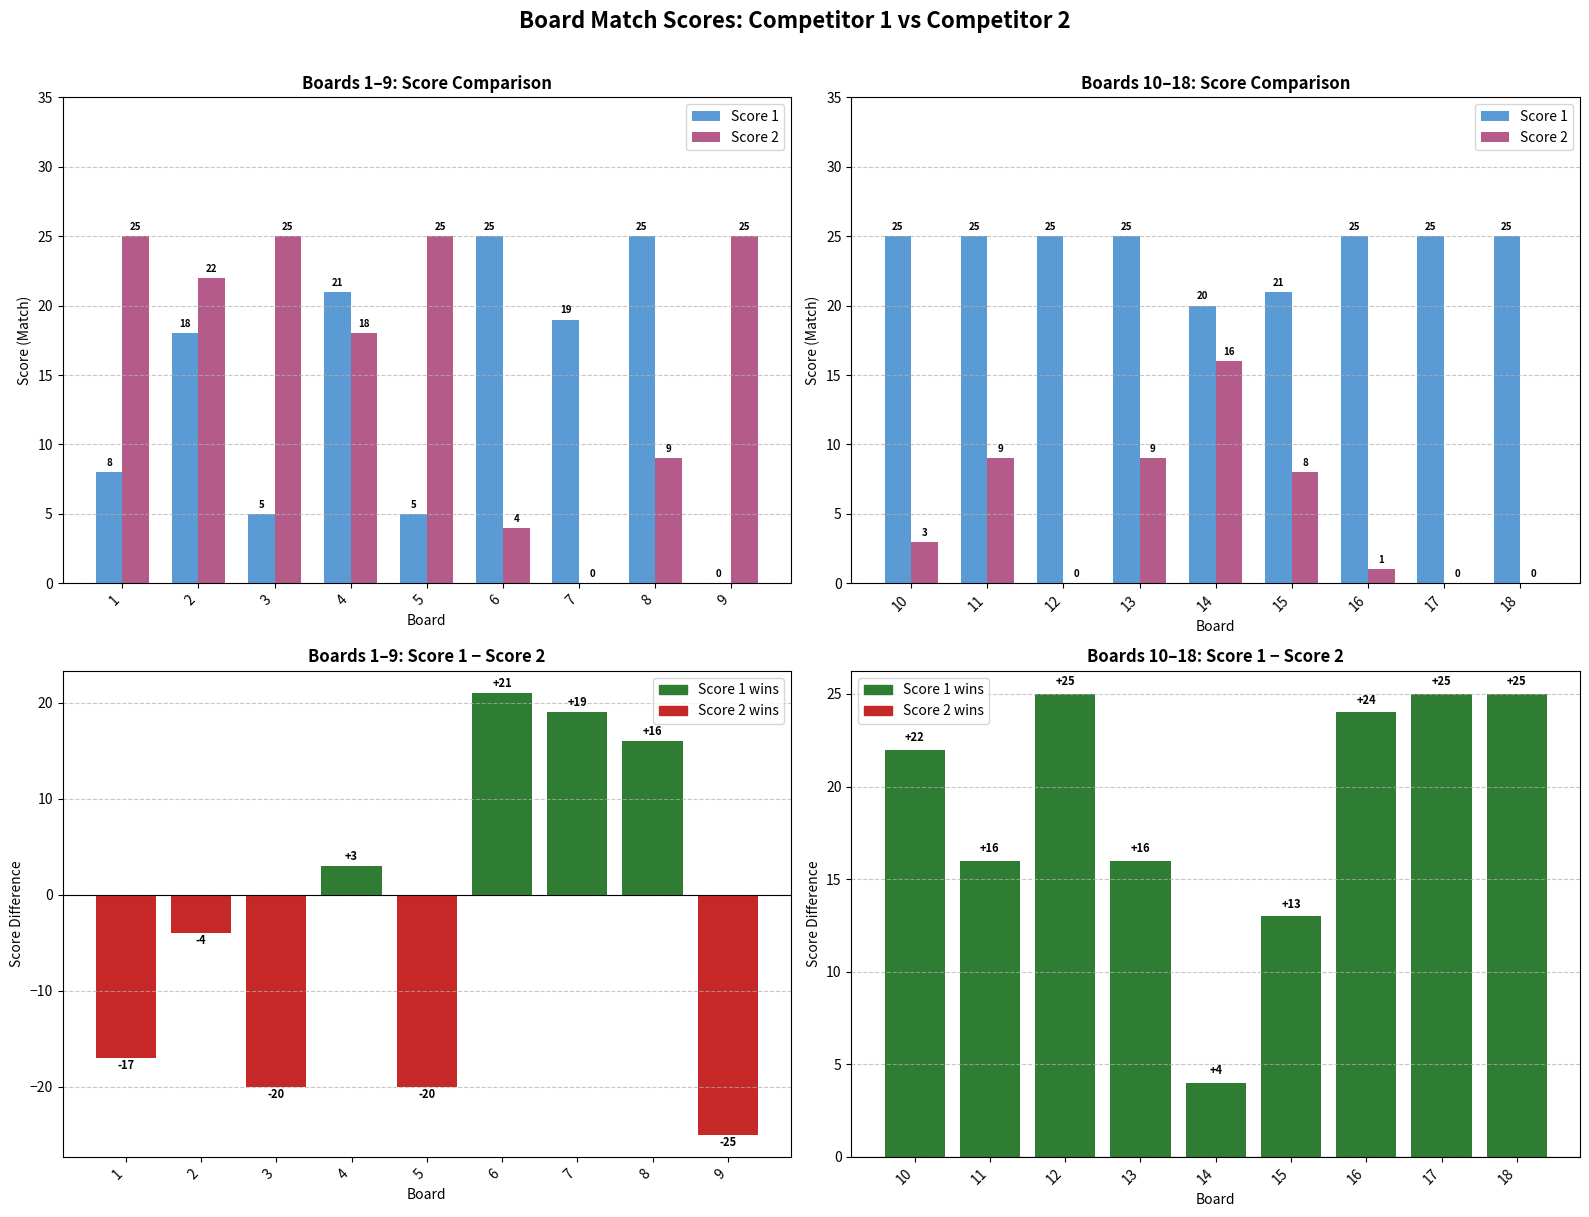

What is the maximum value shown in the chart?

25